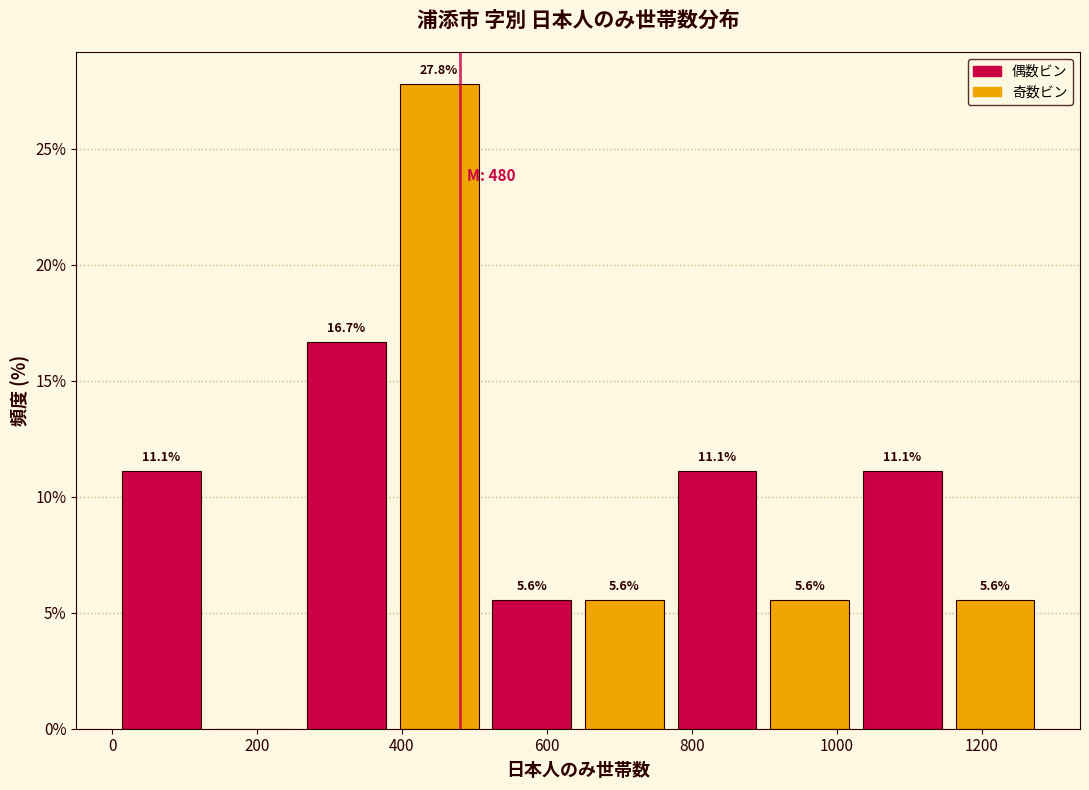

Which range on the x-axis has the tallest bar?

380 to 520